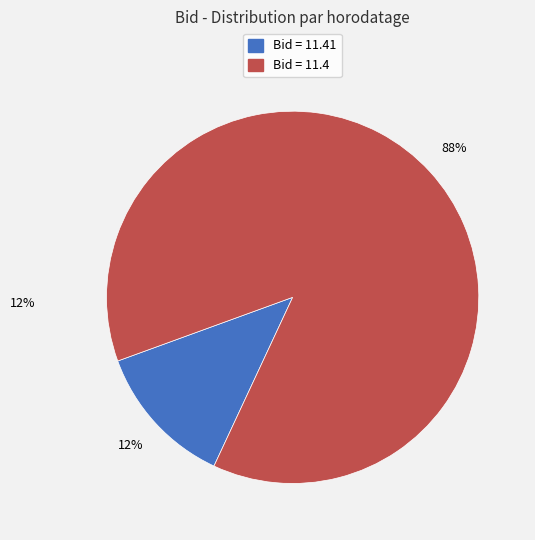

Is there any slice that represents more than half of the pie?

Yes